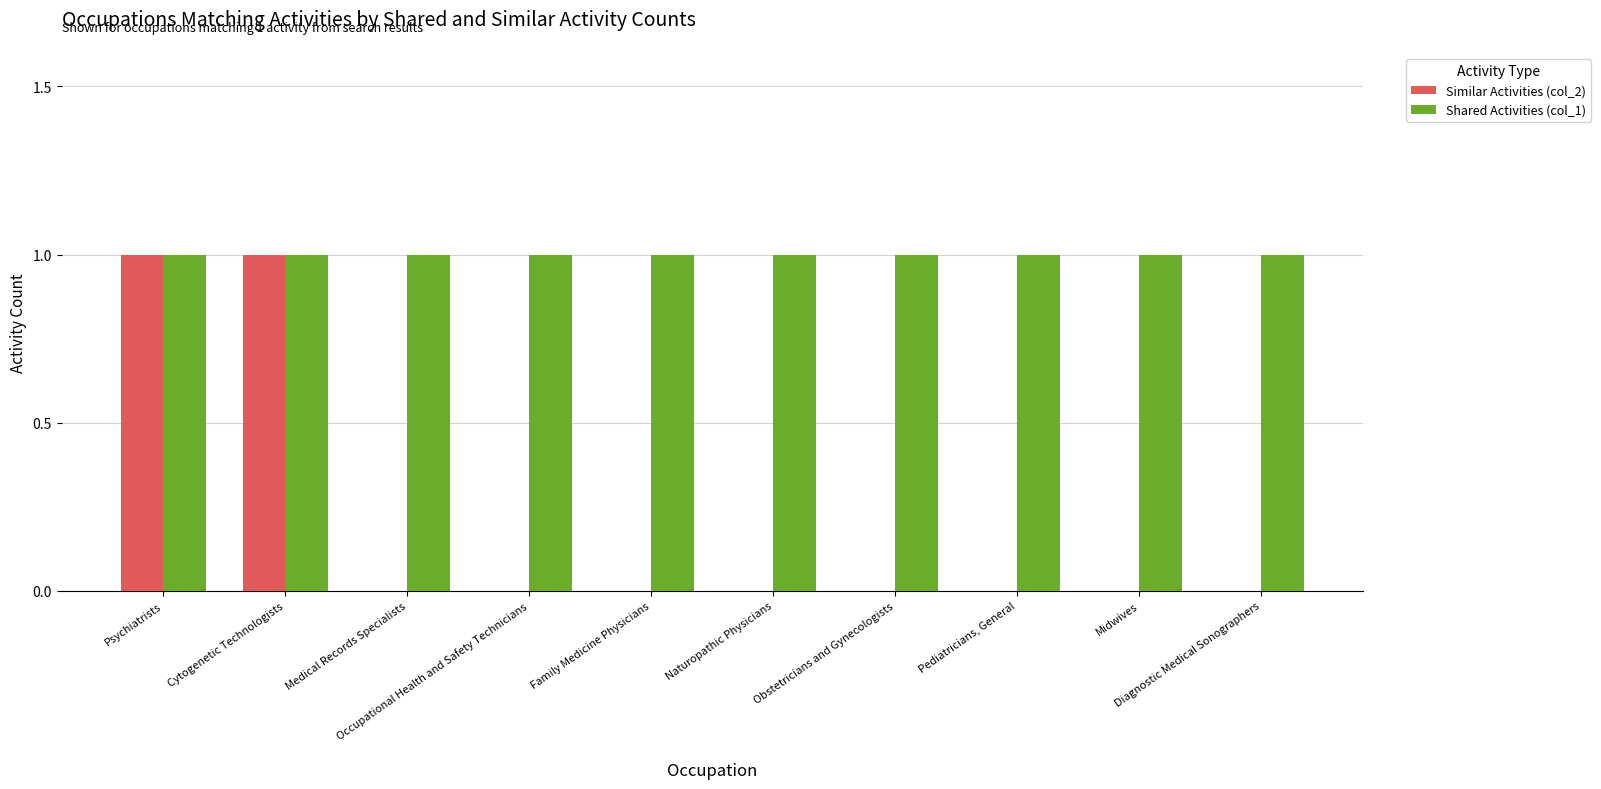

Count the number of data series in this chart.

2